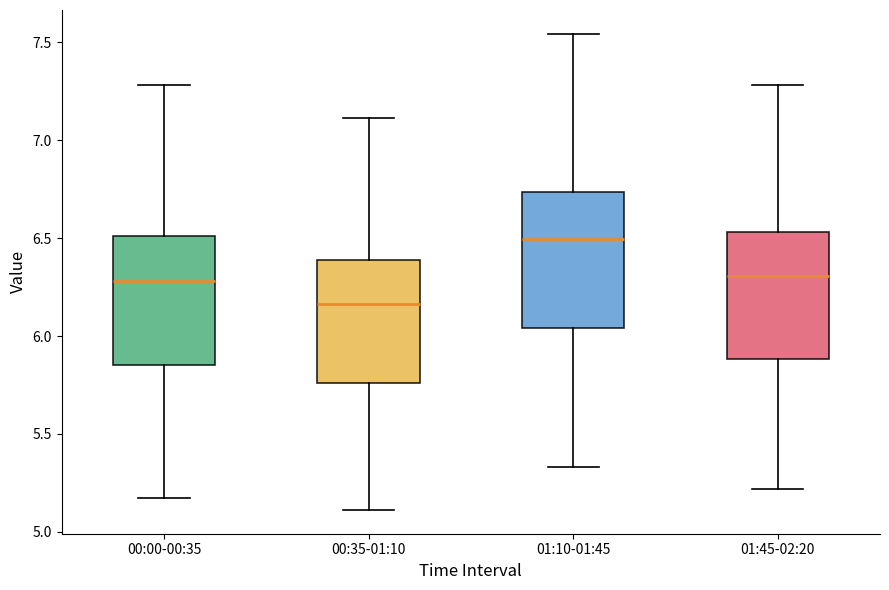

Where does the lower whisker of the box for 00:00-00:35 end on the y-axis? The values are not printed on the chart, so give them approximately, as read against the axis.

5.15